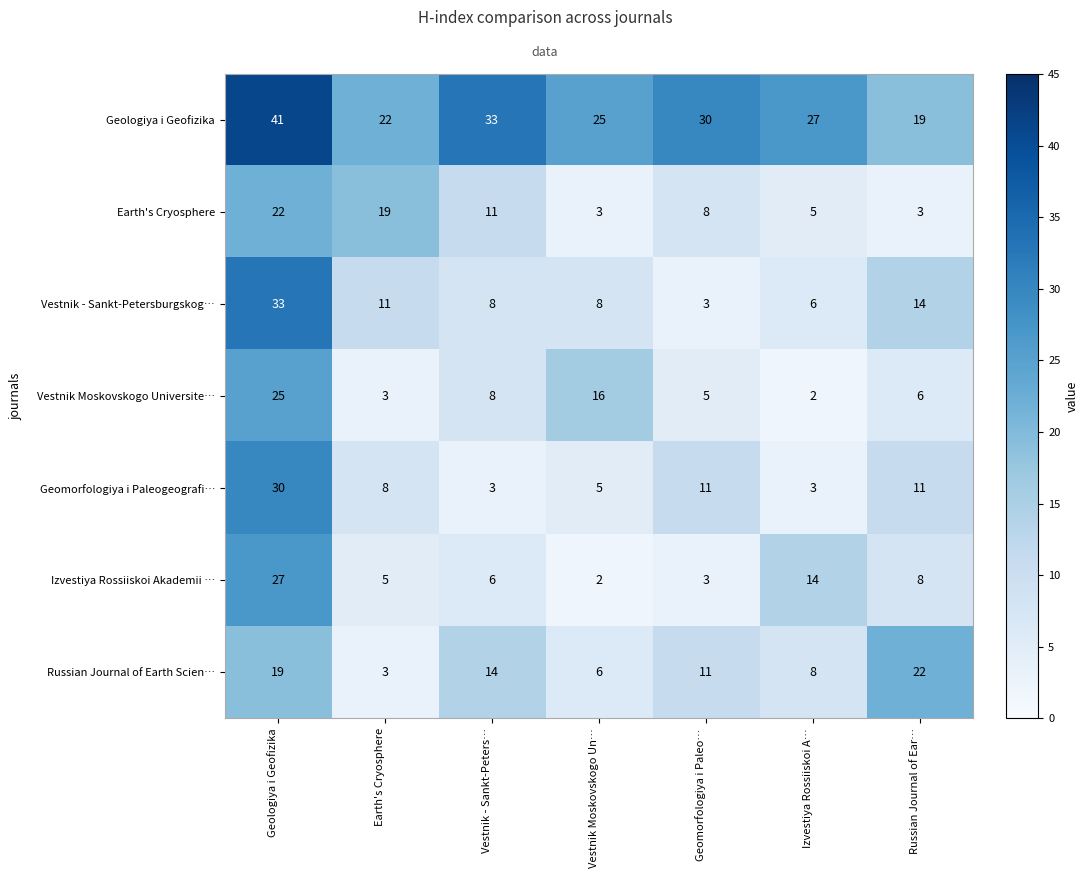

Is it true that Russian Journal of Earth Scien… equals 6 at Geomorfologiya i Paleo…?

False